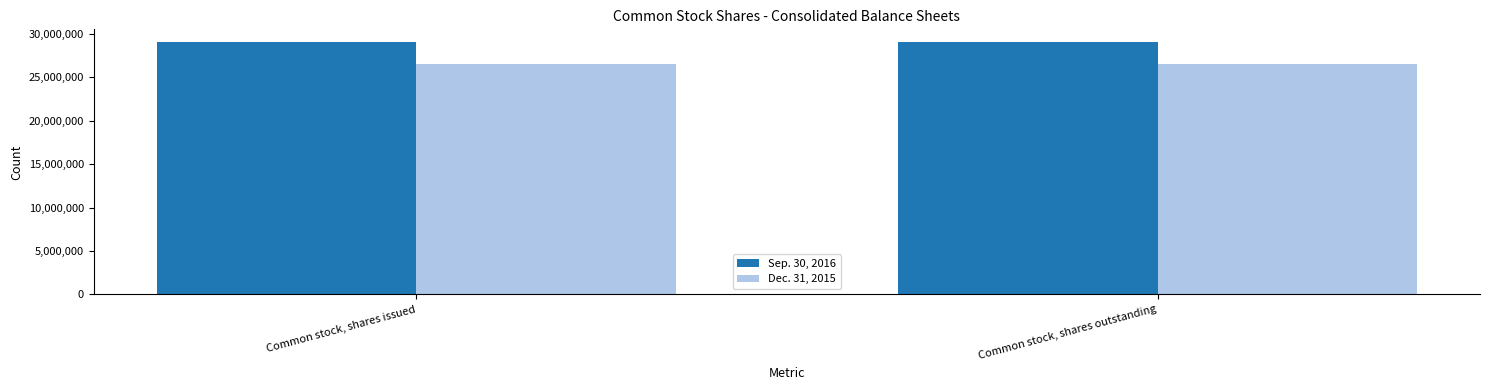

List the series in order of their peak value, lowest first.

Dec. 31, 2015, Sep. 30, 2016